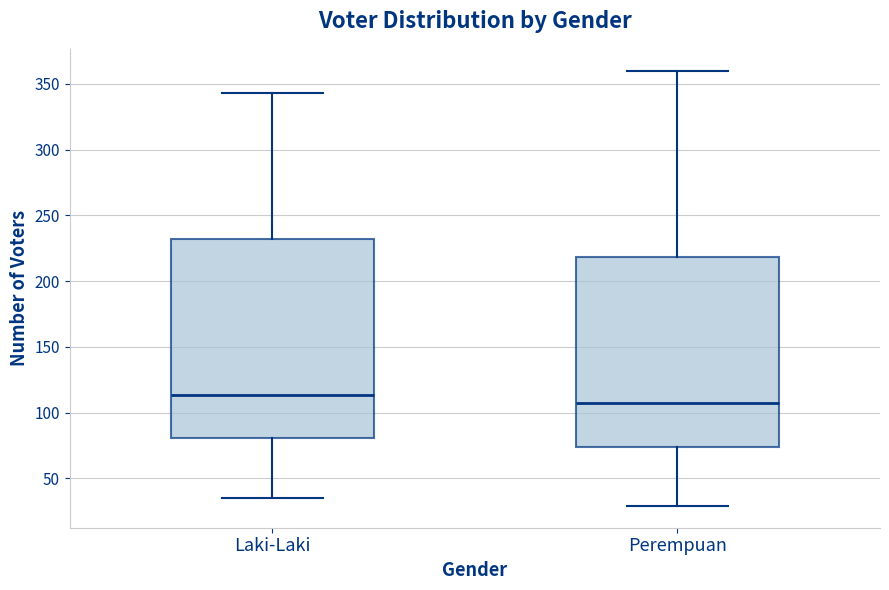

Comparing the boxes themselves (not the whiskers), which one is the tallest?

Laki-Laki